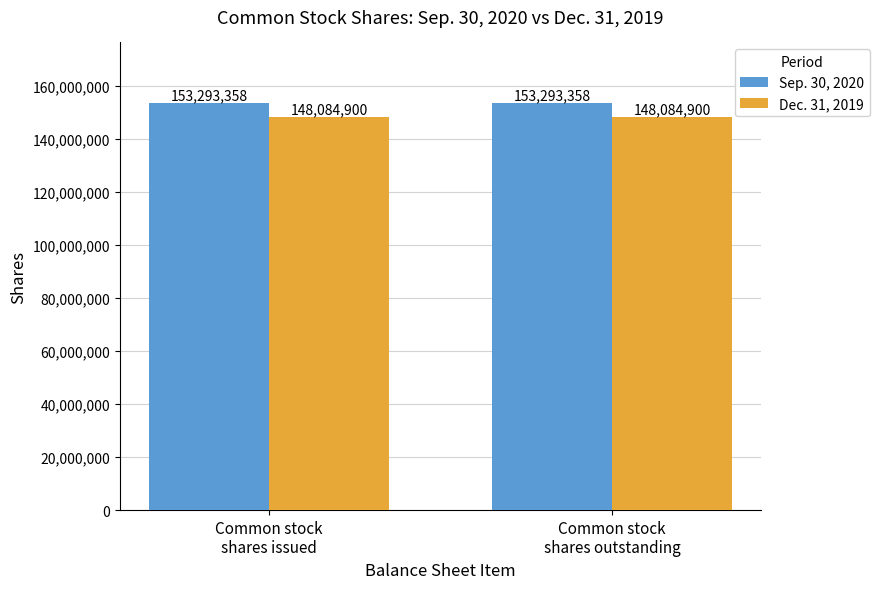

Reading left to right, transcribe all the data shown in this chart.

Sep. 30, 2020: Common stock
shares issued=153293358	Common stock
shares outstanding=153293358
Dec. 31, 2019: Common stock
shares issued=148084900	Common stock
shares outstanding=148084900